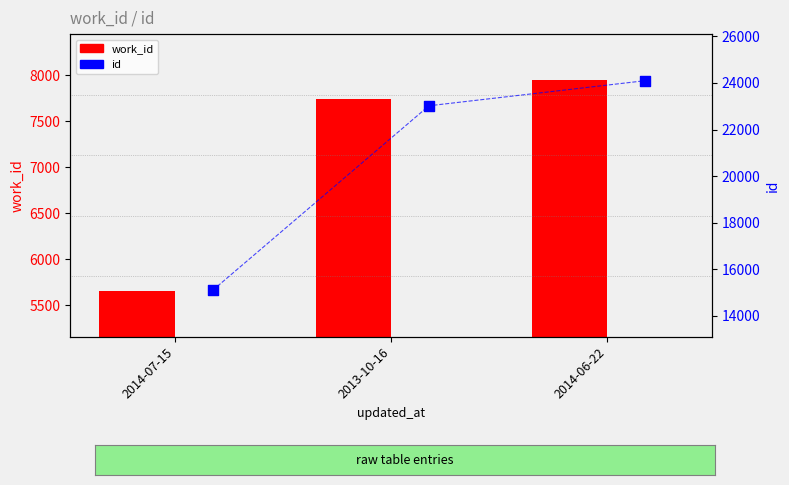

What are all the series names shown in the legend?

work_id, id